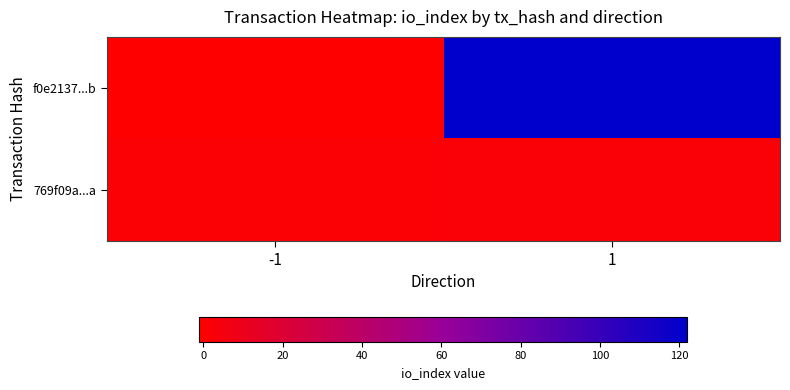

Which label corresponds to the smallest value in the chart?

-1